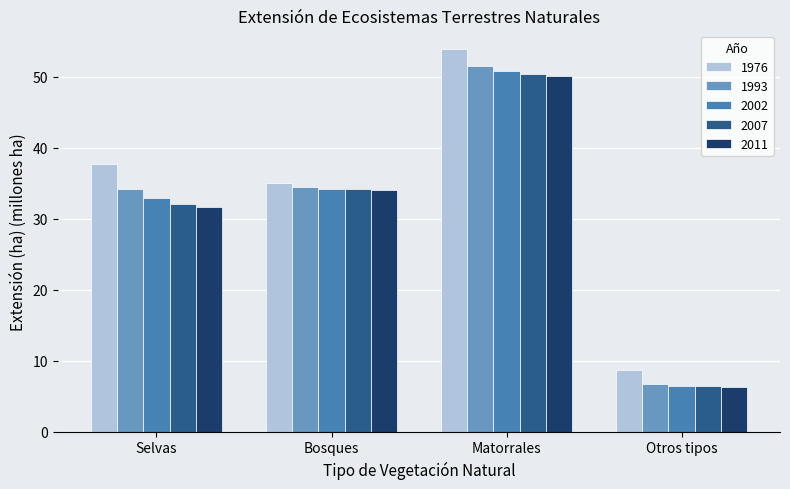

Reading right to left, what are all the values shown in this chart?

1976: Otros tipos=8.6	Matorrales=53.9	Bosques=35.1	Selvas=37.8
1993: Otros tipos=6.8	Matorrales=51.6	Bosques=34.5	Selvas=34.3
2002: Otros tipos=6.5	Matorrales=50.8	Bosques=34.2	Selvas=32.9
2007: Otros tipos=6.4	Matorrales=50.4	Bosques=34.1	Selvas=32.1
2011: Otros tipos=6.3	Matorrales=50.2	Bosques=34.1	Selvas=31.7